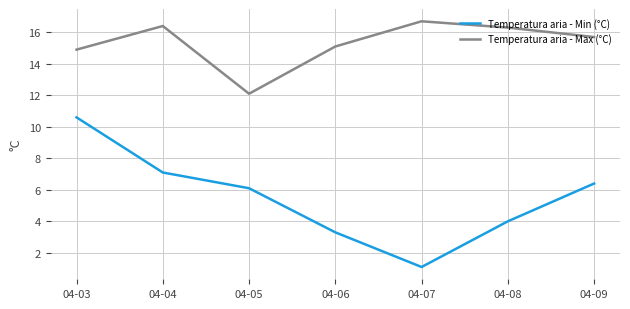

What is the difference between the highest and lowest values at 04-03?

4.3